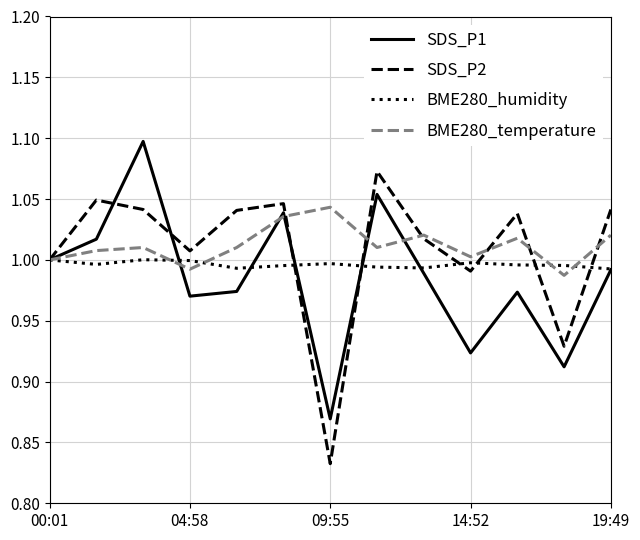

How many lines are shown in the chart?

4